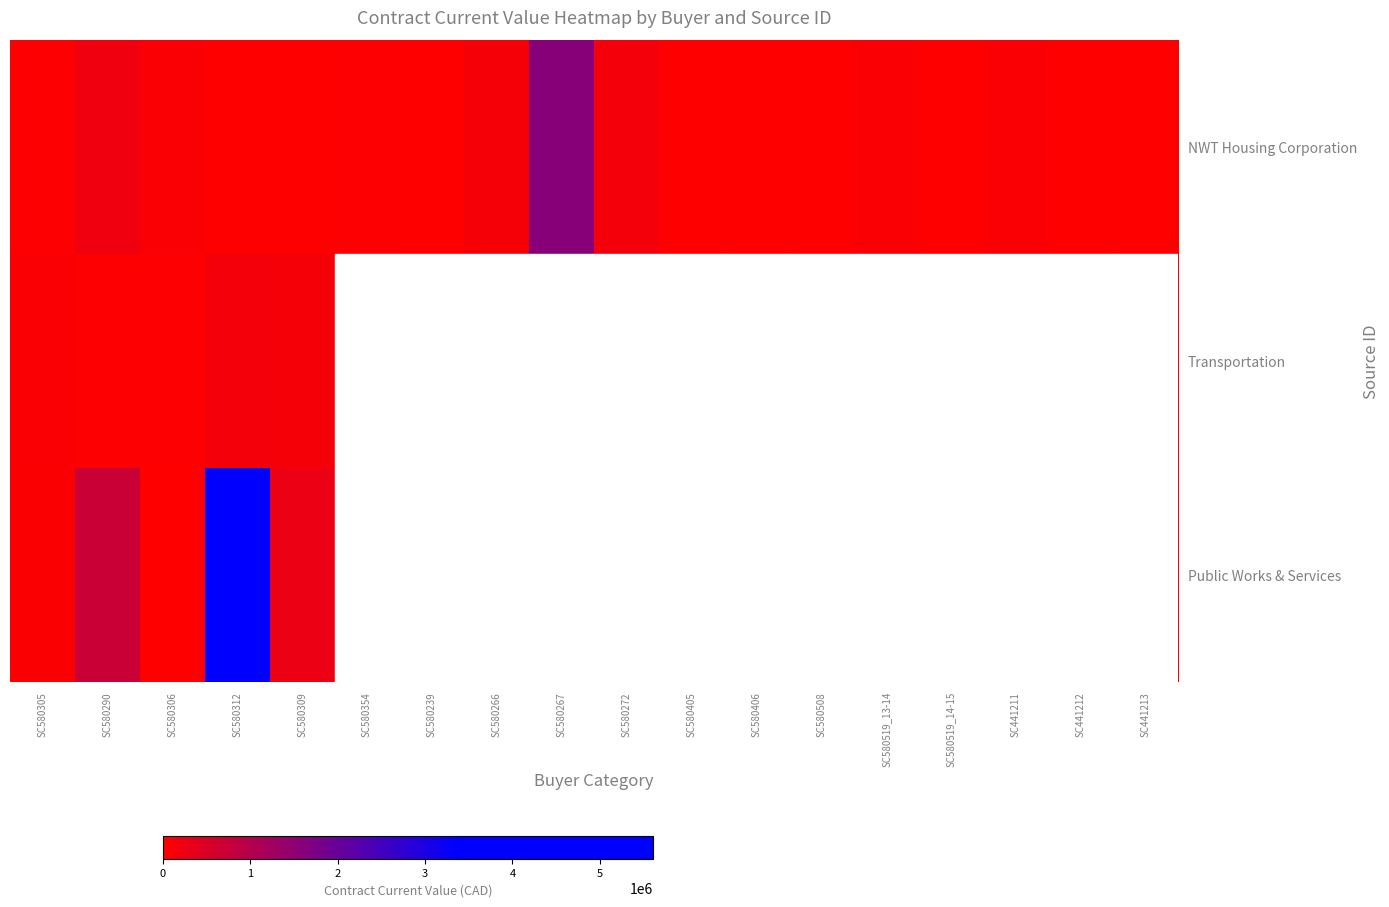

At how many categories does at least one series exceed 0?

18